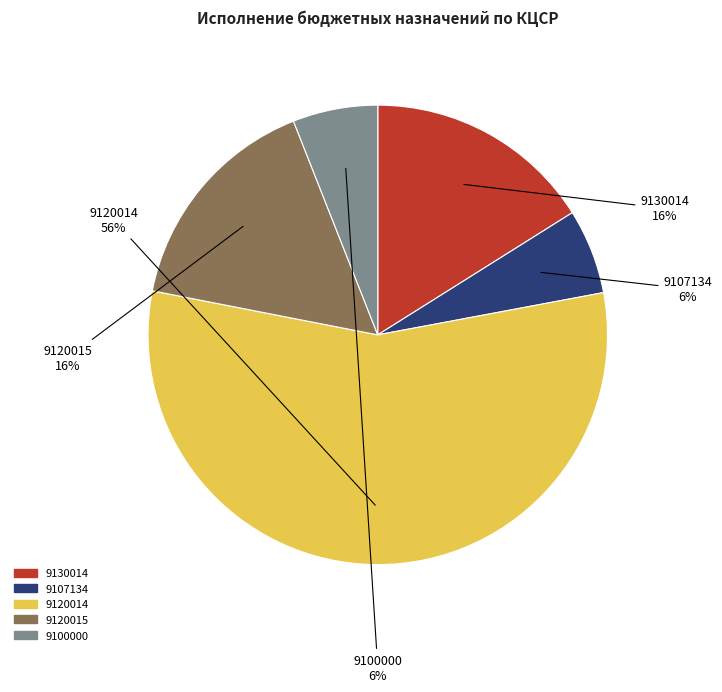

Which has a higher value, 9120014 or 9130014?

9120014